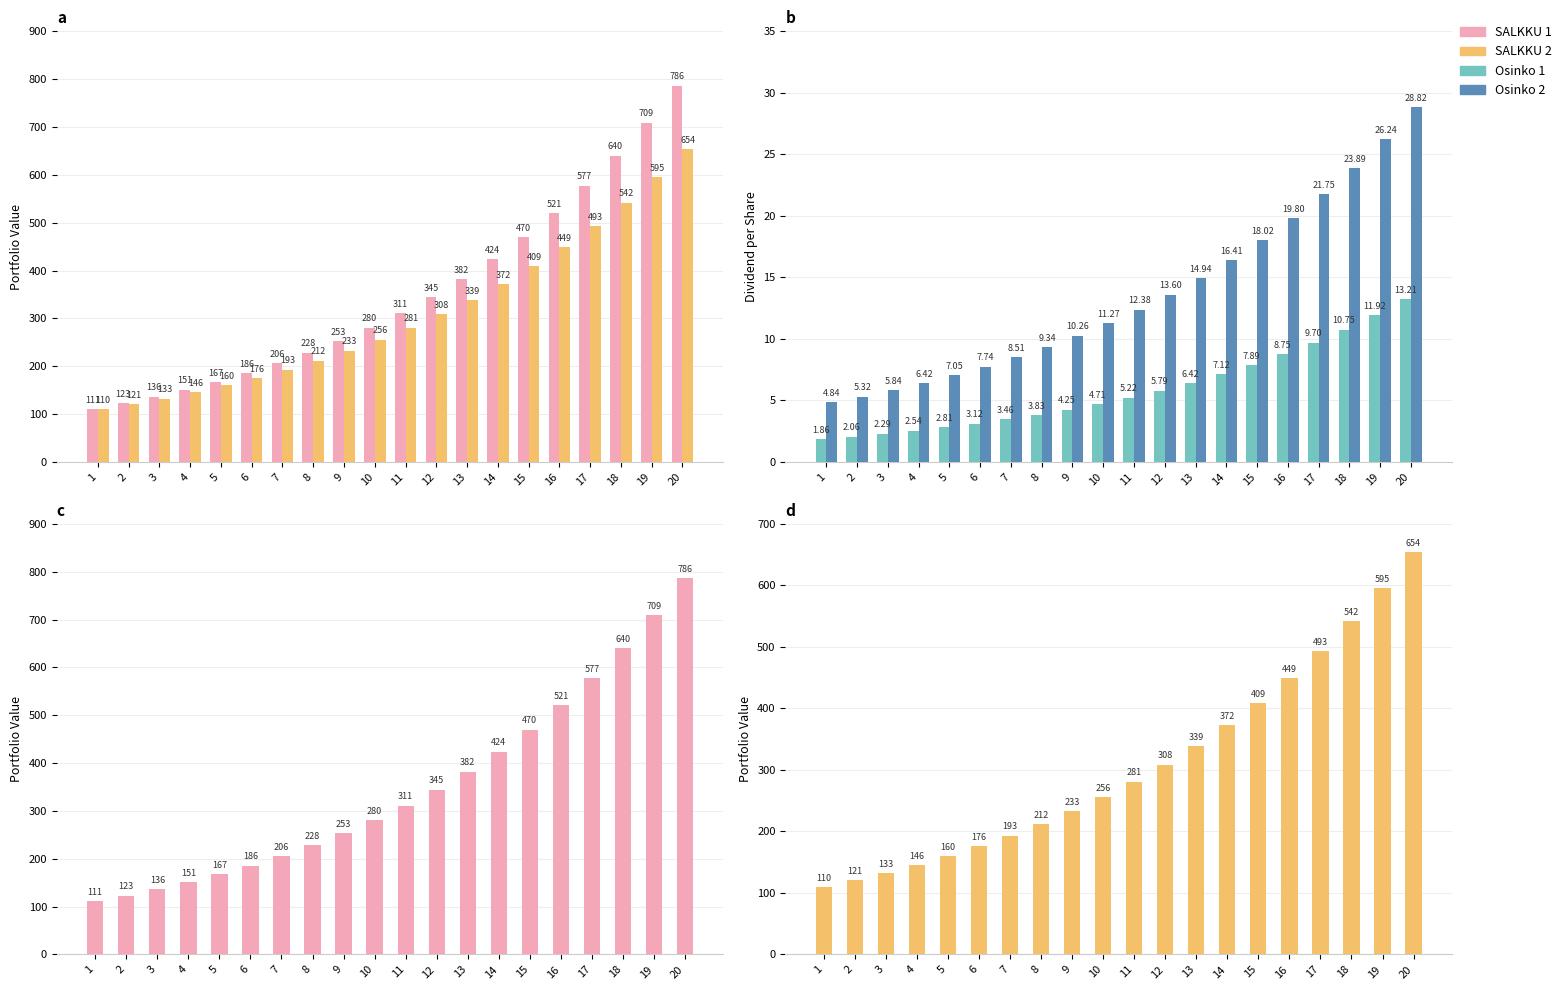

How many groups of bars are there?

20